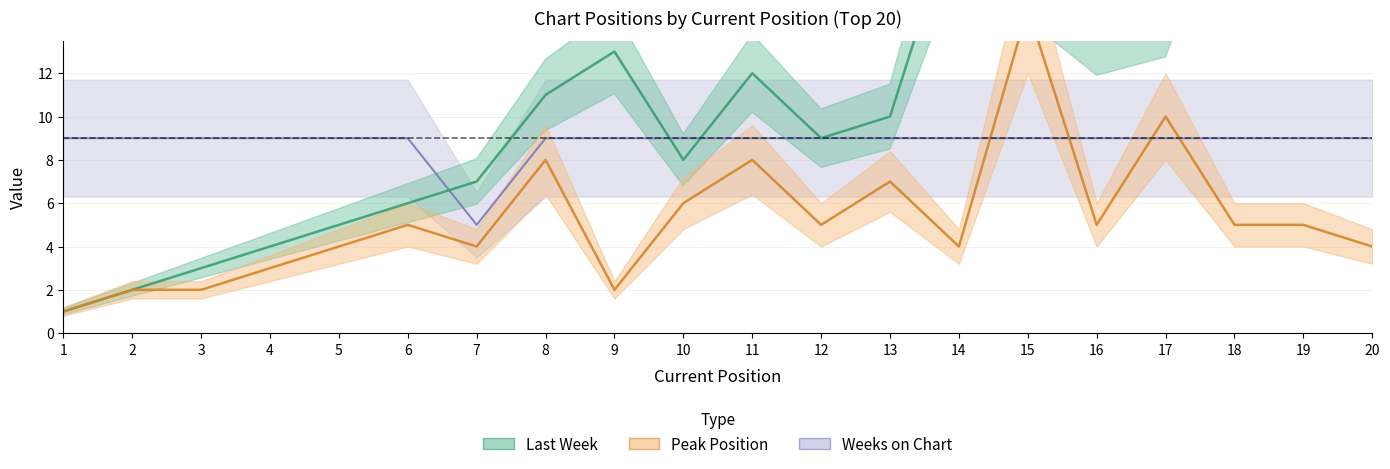

Which series changed the most between 2 and 14?

Last Week